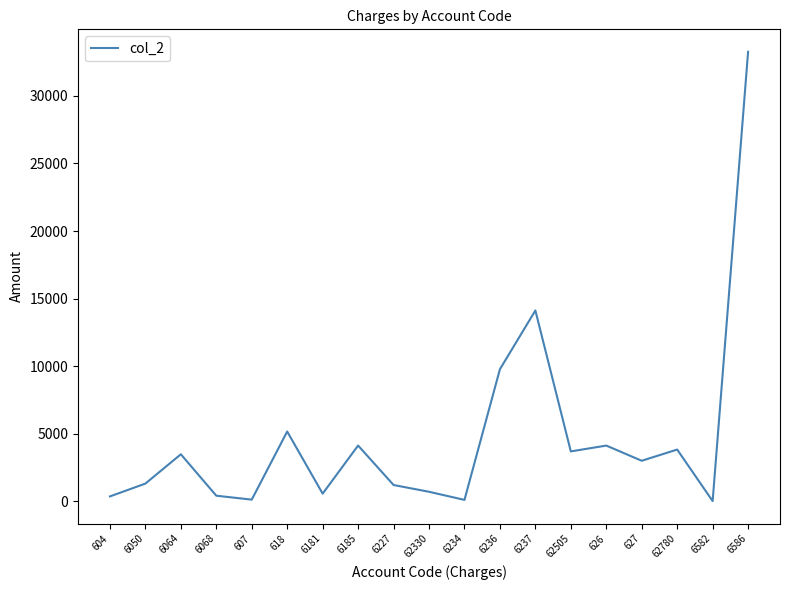

What is the difference between the values at 6064 and 6236?

6295.1